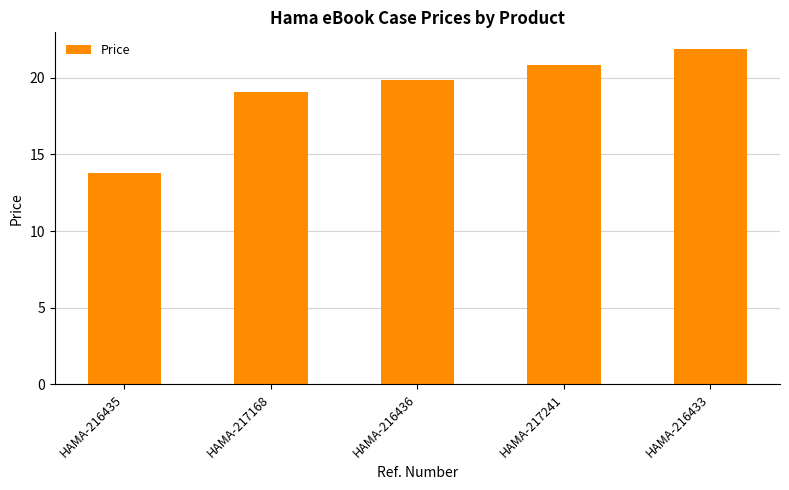

What is the value of the 3rd bar from the left?

19.8